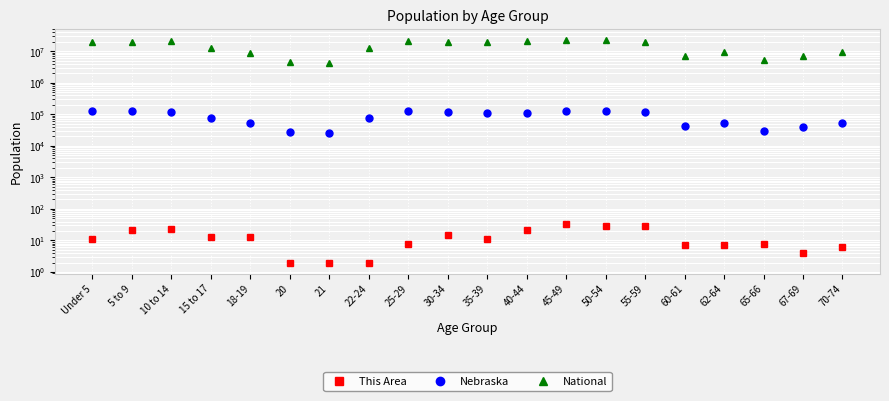

The This Area series shows 2 at 21. True or false?

True